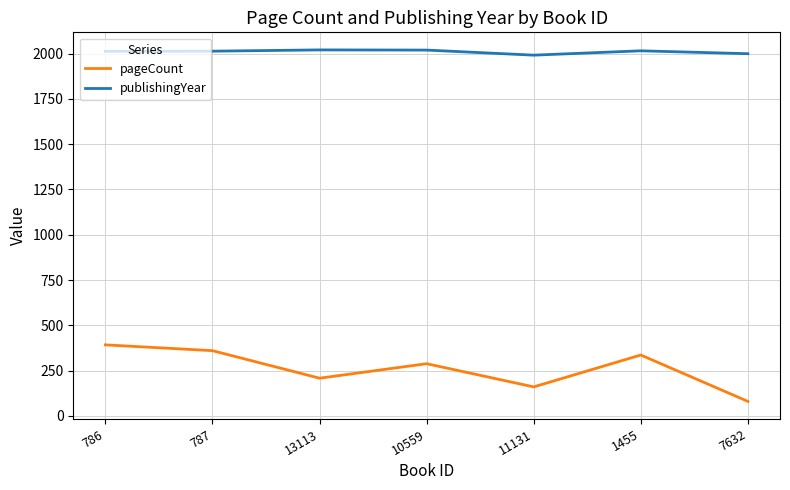

What is the minimum value for pageCount?

80